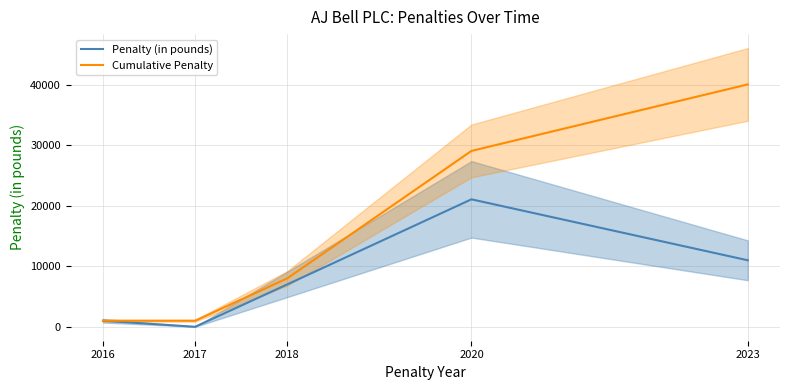

How many data points in Penalty (in pounds) are less than 7000?

2